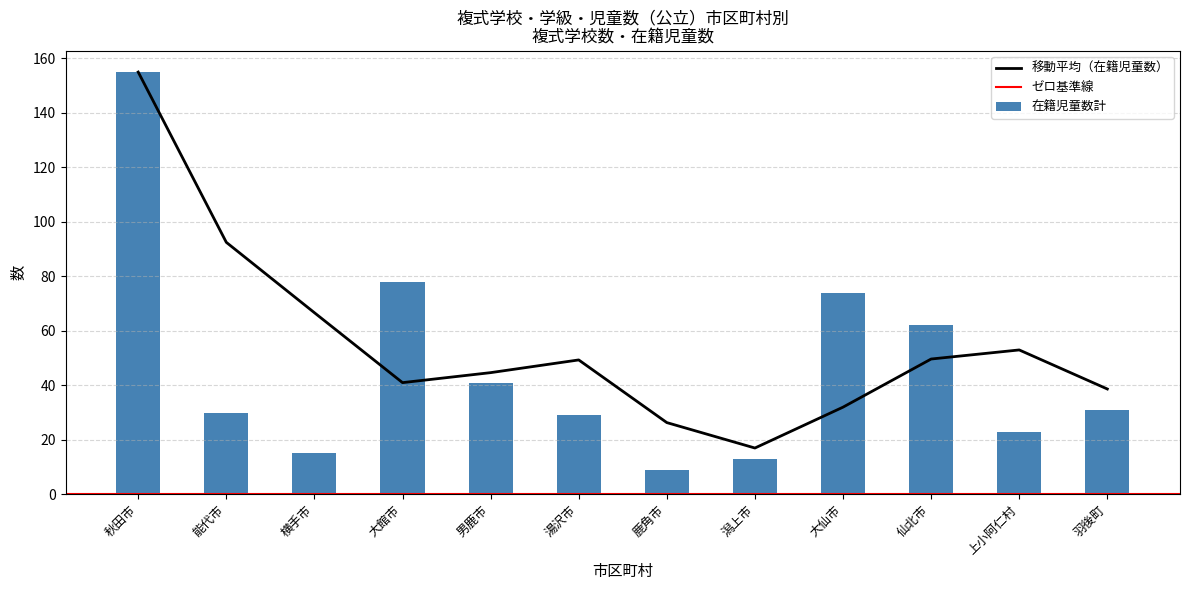

The 移動平均（在籍児童数） series shows 44.1 at 大仙市. True or false?

False